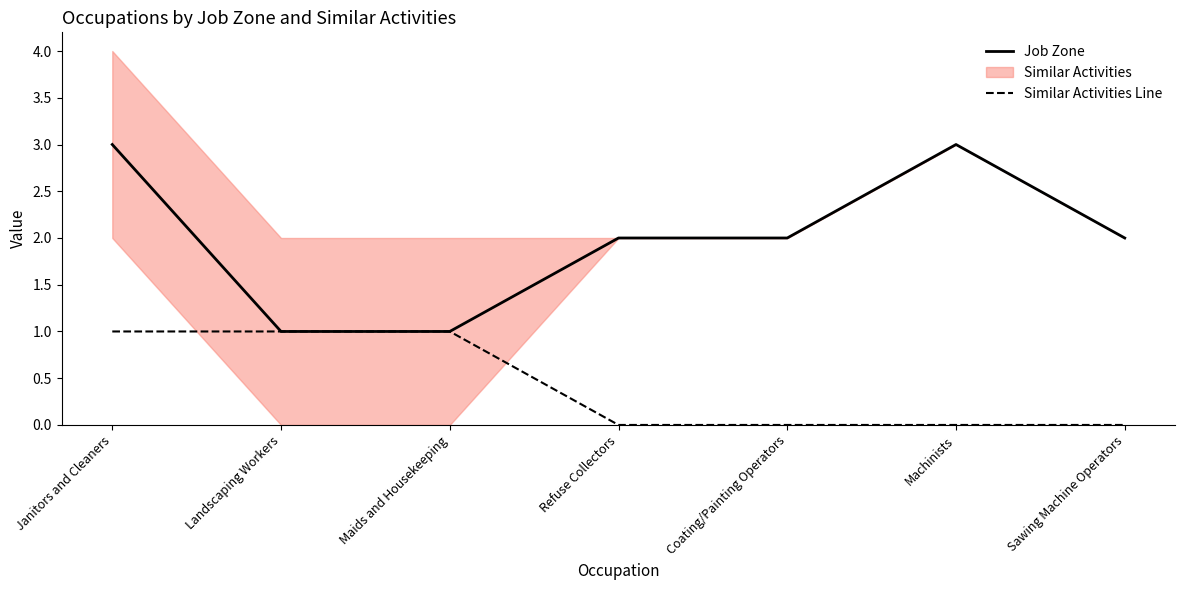

What is the difference between the maximum and second lowest values in the Job Zone series?

2